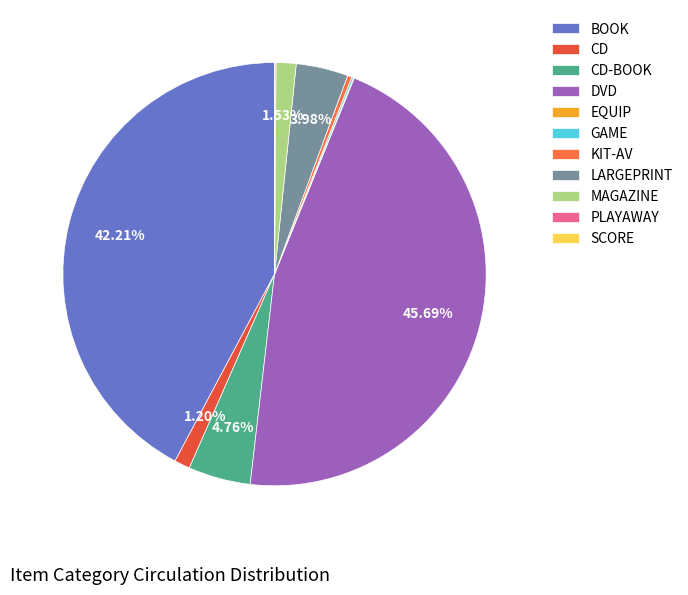

Approximately how many times larger is the value at MAGAZINE compared to CD-BOOK?

0.3